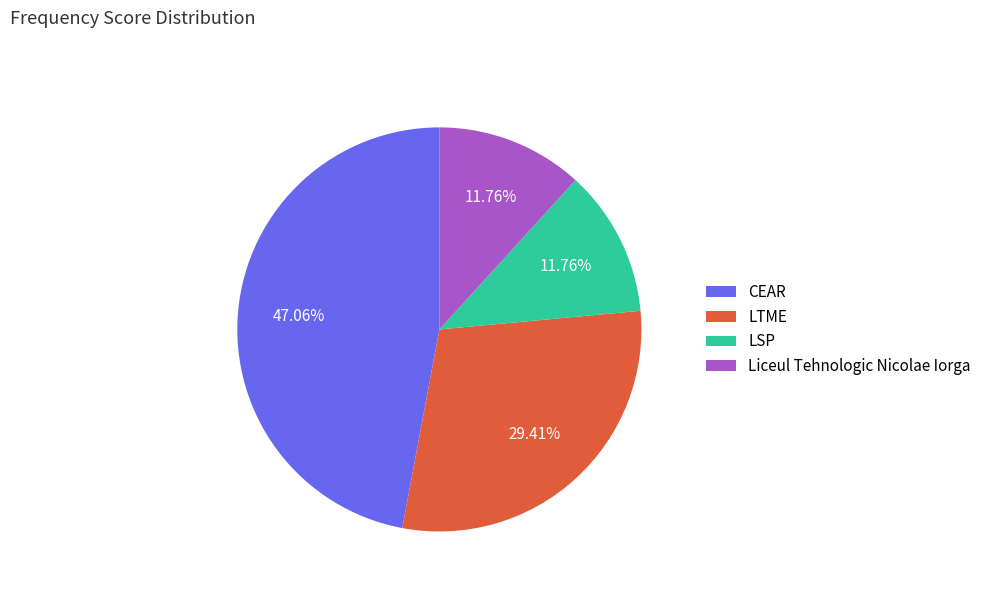

How many slices are in this pie chart?

4